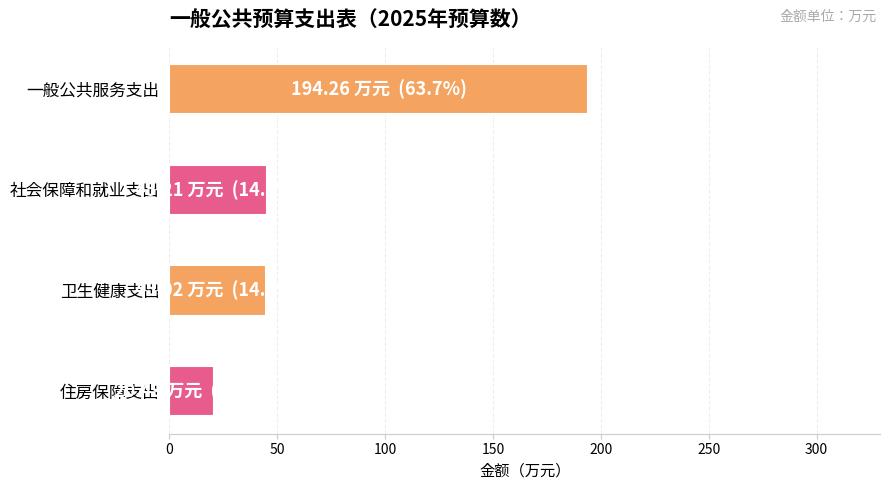

Read the value at 一般公共服务支出.

194.3